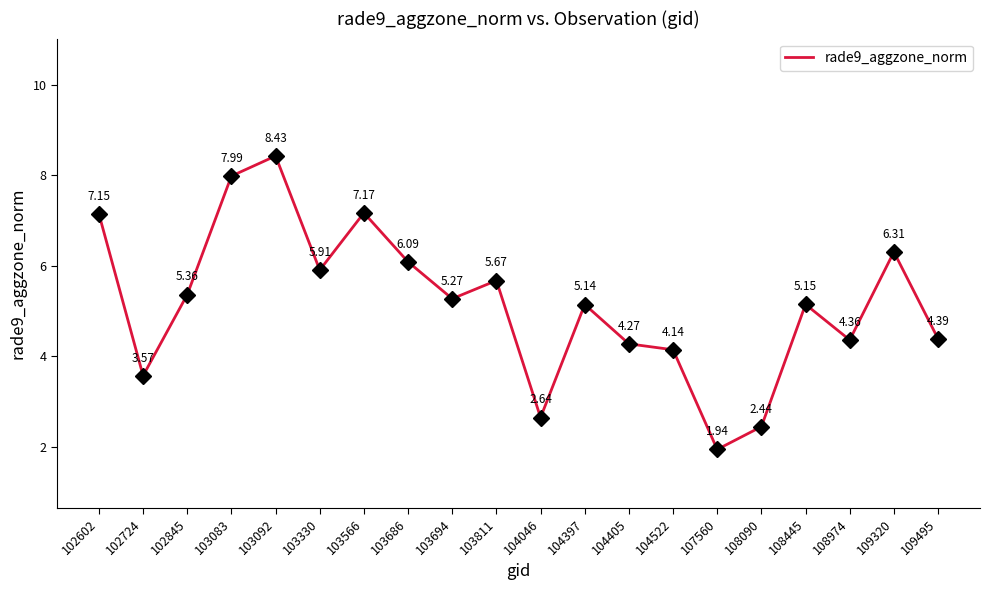

Rank the categories by value from lowest to highest.

107560, 108090, 104046, 102724, 104522, 104405, 108974, 109495, 104397, 108445, 103694, 102845, 103811, 103330, 103686, 109320, 102602, 103566, 103083, 103092